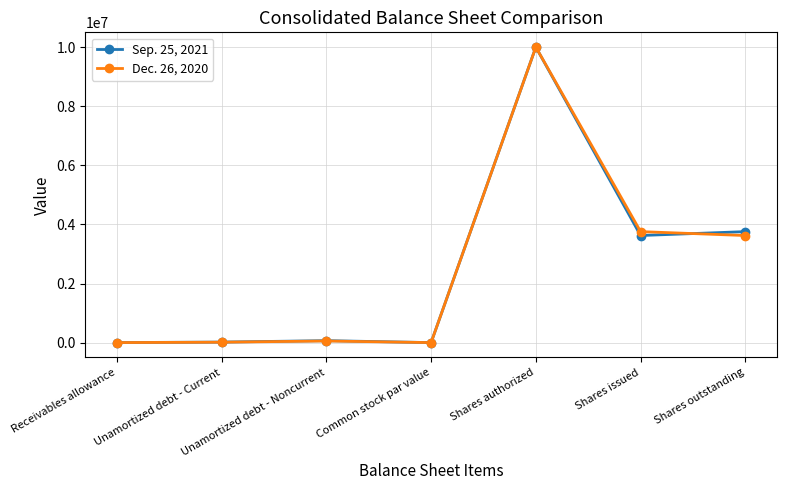

What is the label of the 3rd point from the left?

Unamortized debt - Noncurrent